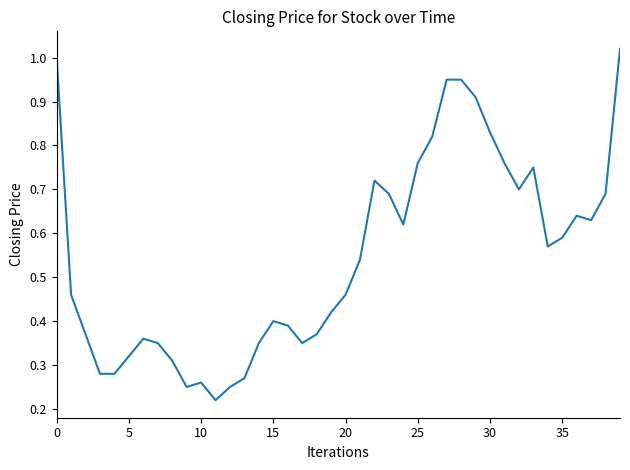

Which label corresponds to the largest value in the chart?

39